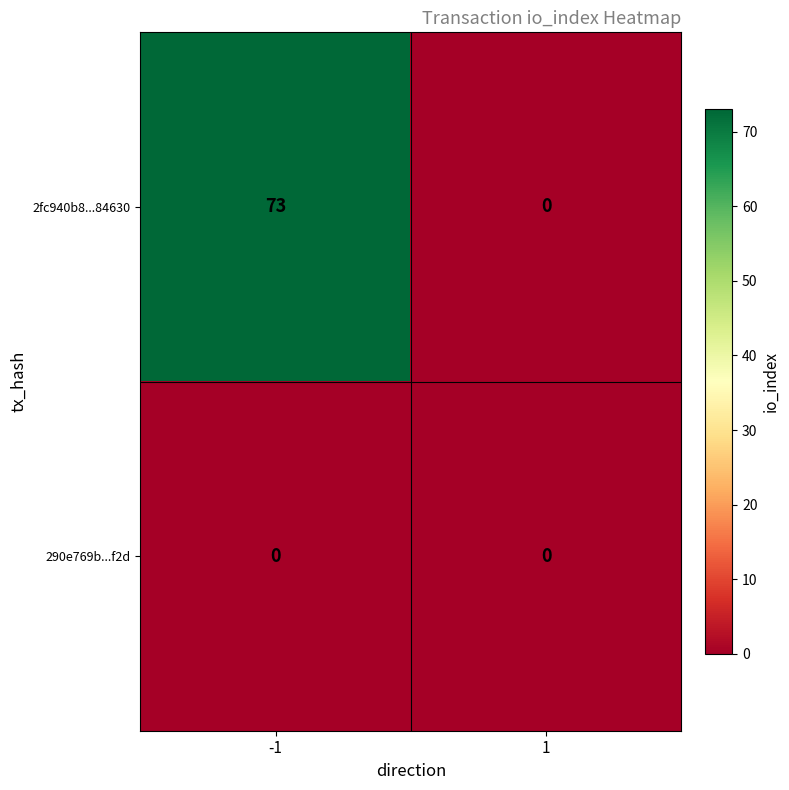

What is the difference between the 2fc940b8...84630 values at 1 and -1?

73